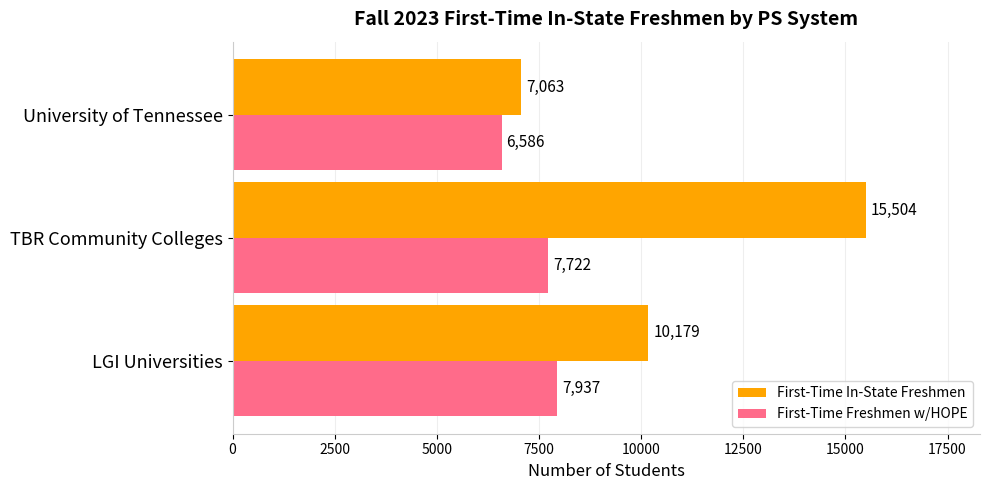

At how many categories does at least one series exceed 12869?

1